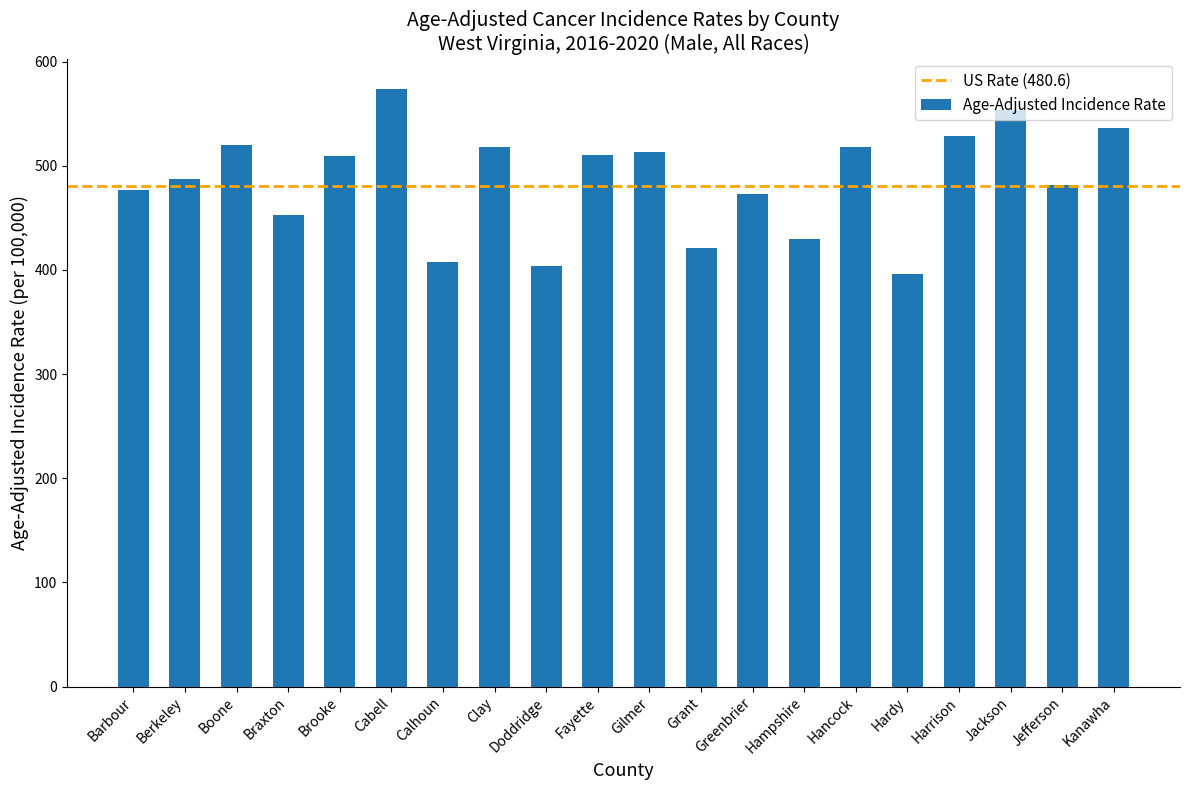

The value at Hancock is 518.4. True or false?

True